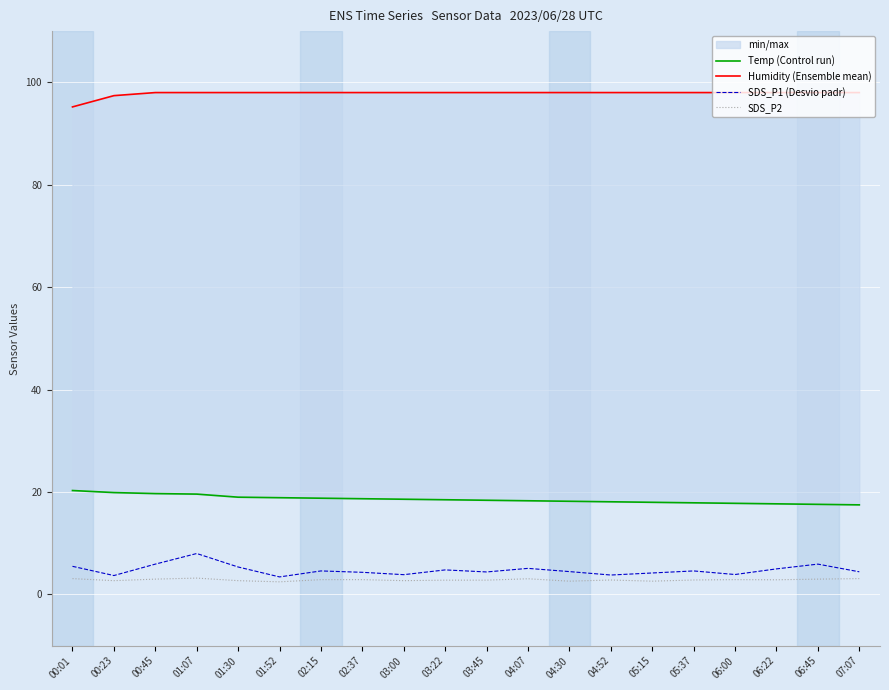

What is the total value across all series at 05:37?

123.3